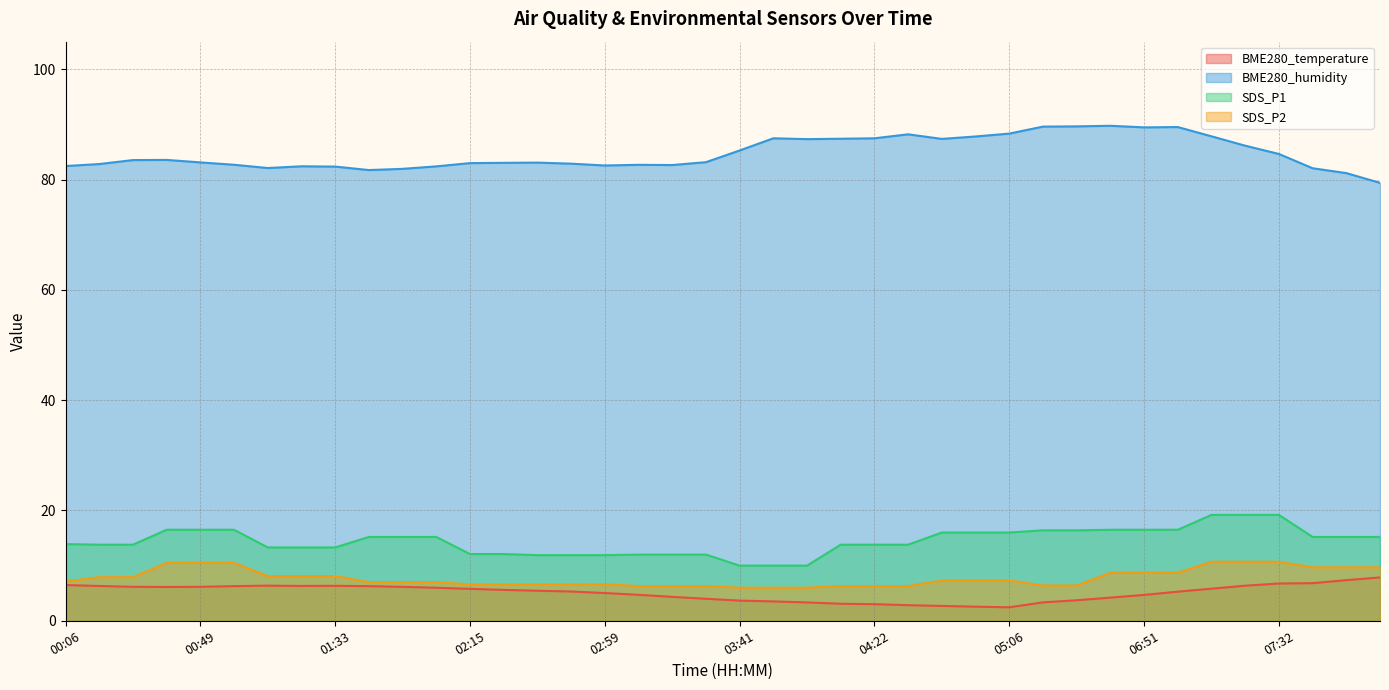

Which series changed the most between 02:26 and 06:30?

BME280_humidity